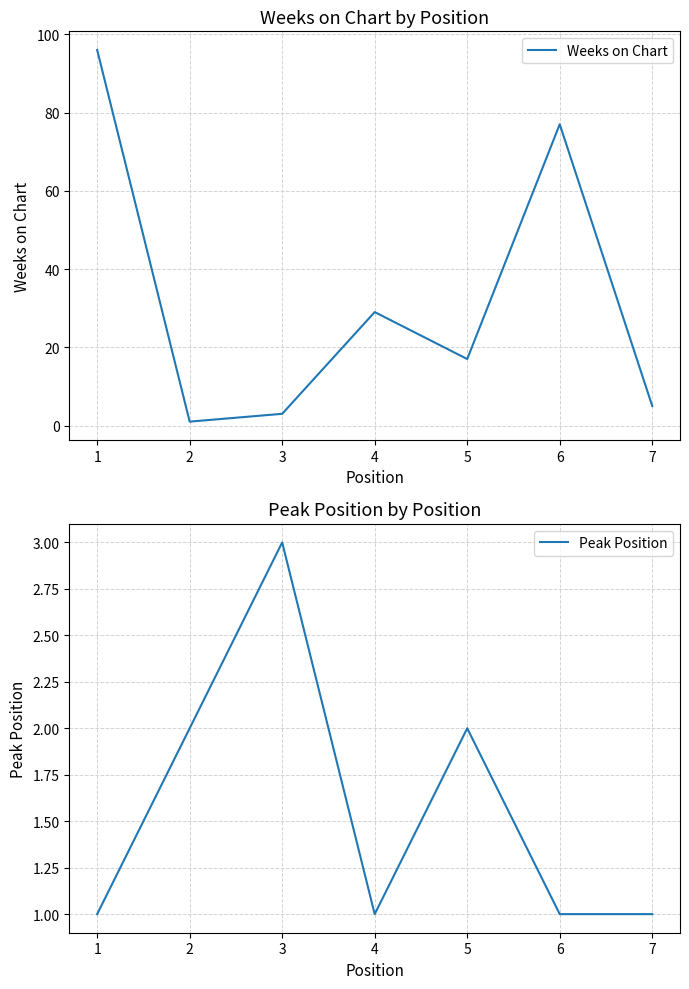

Which series ends up on top after the final intersection of Weeks on Chart and Peak Position?

Peak Position